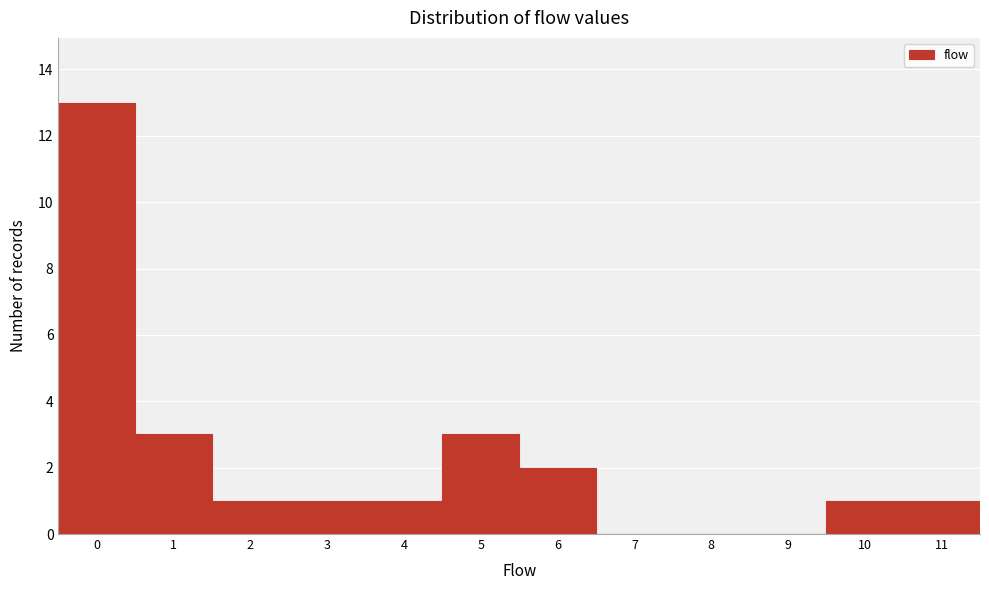

Over which range of the x-axis is the bar tallest?

-0.5 to 0.5